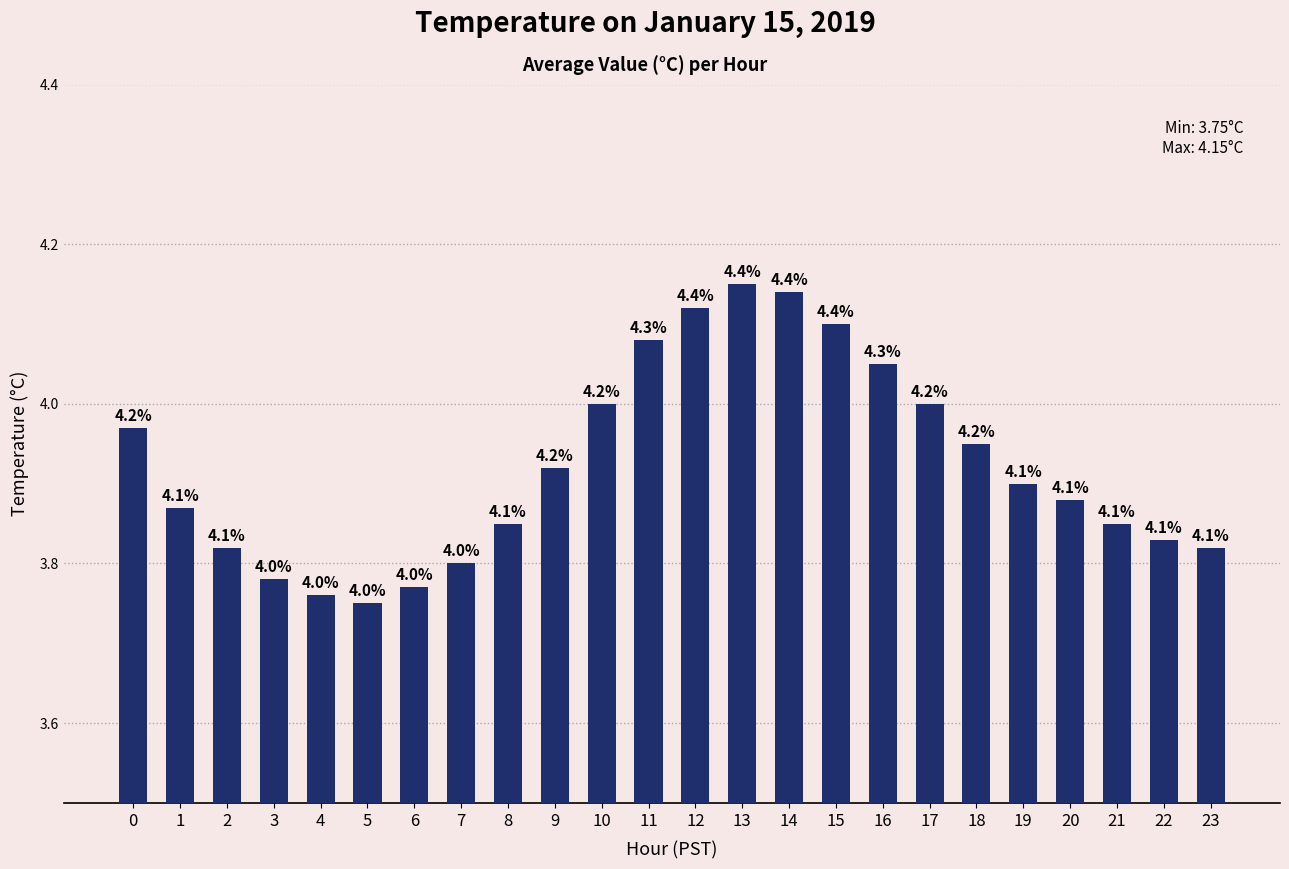

What is the sum of all values?

94.2